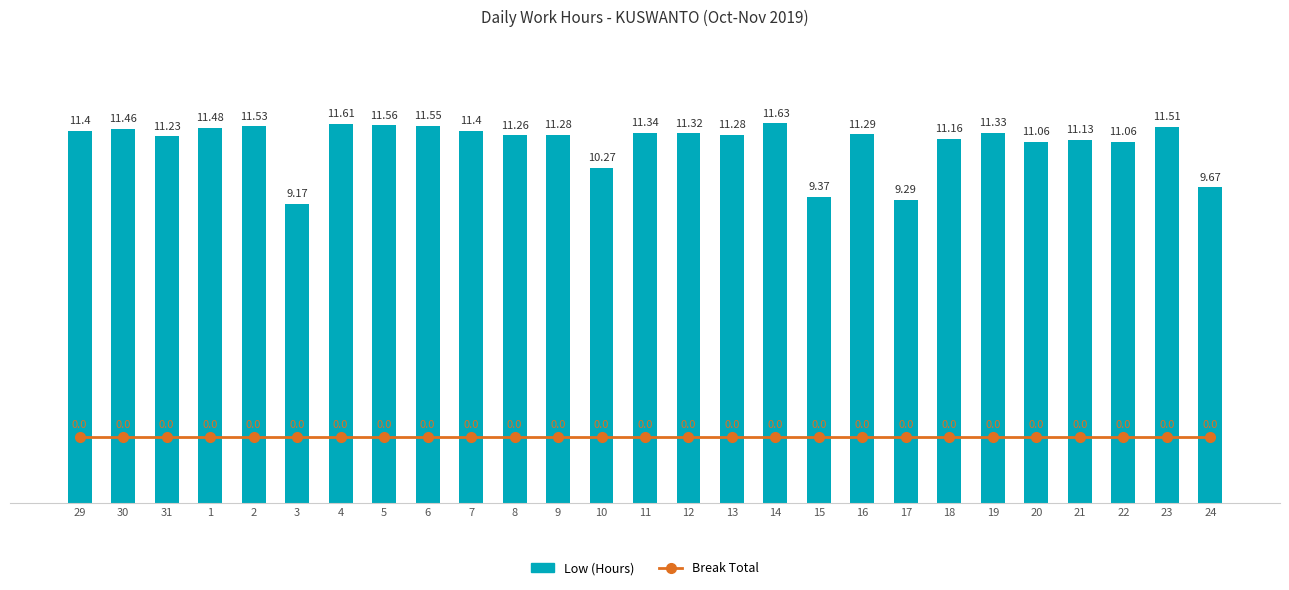

Which series has the largest range (max minus min)?

Low (Hours)